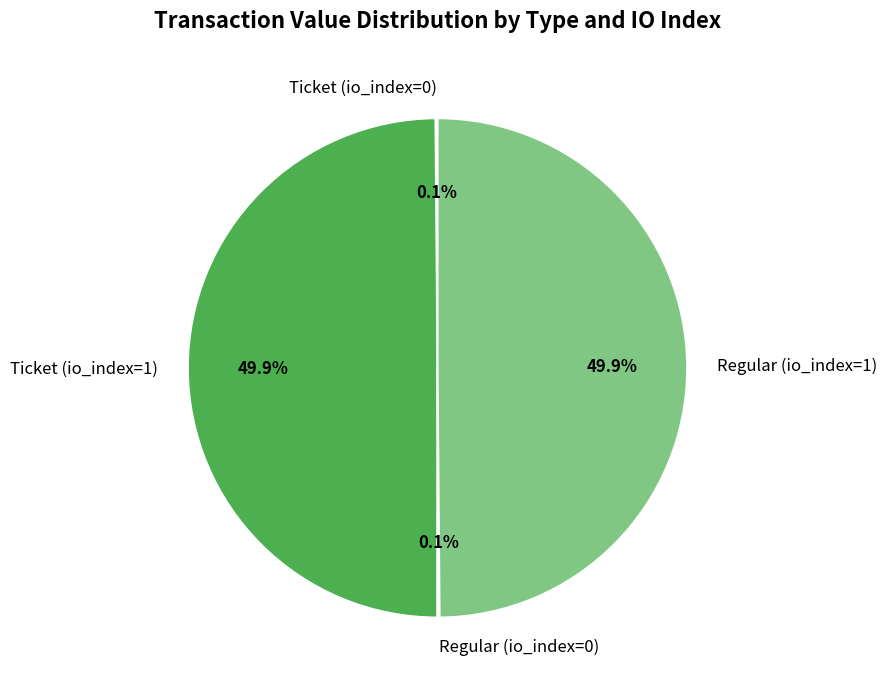

Is it true that Ticket (io_index=1) is 50% of the pie?

True